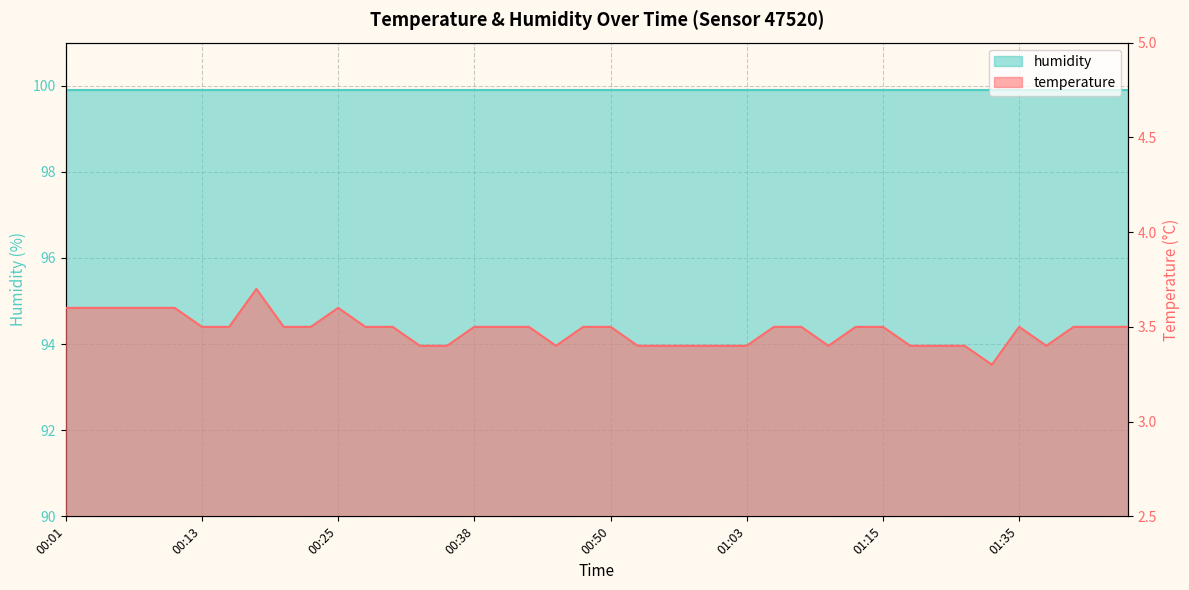

What is the change in value from 00:58 to 01:33?

-0.1